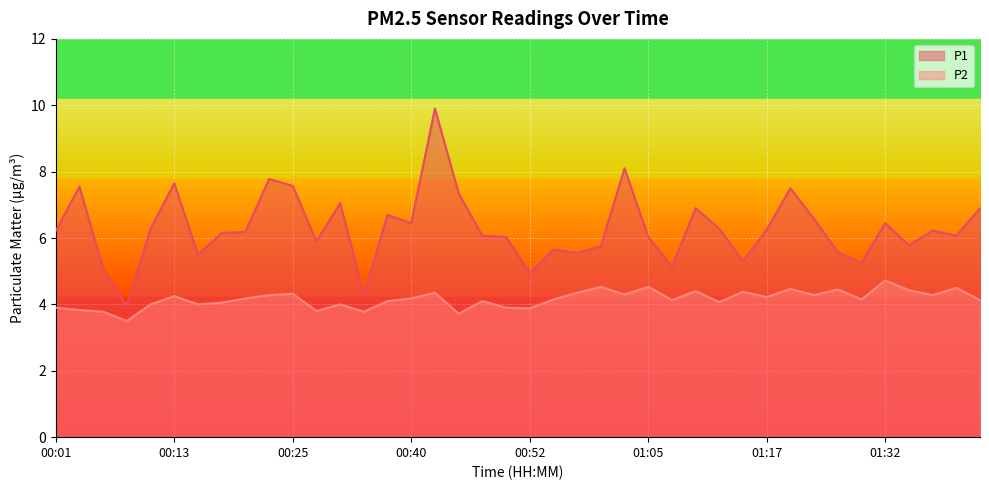

Which category has the lowest value across all series?

00:08